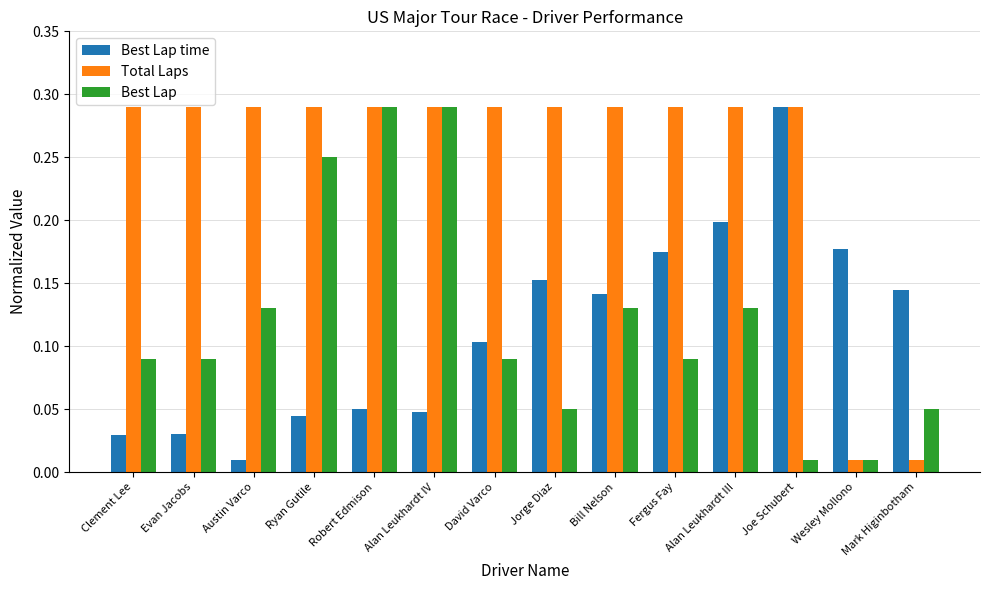

The value of Total Laps at Jorge Diaz is 0.1. True or false?

False